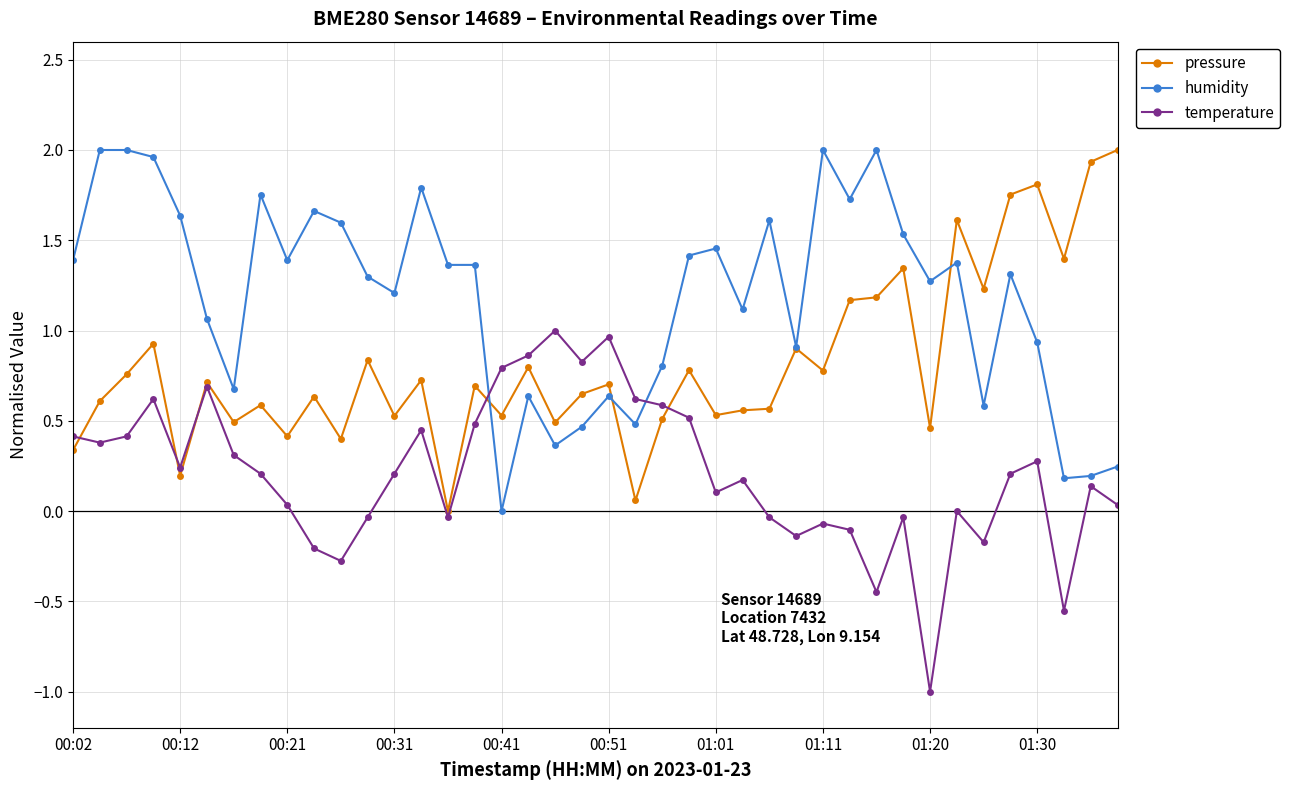

Which series ends up on top after the final intersection of temperature and humidity?

humidity